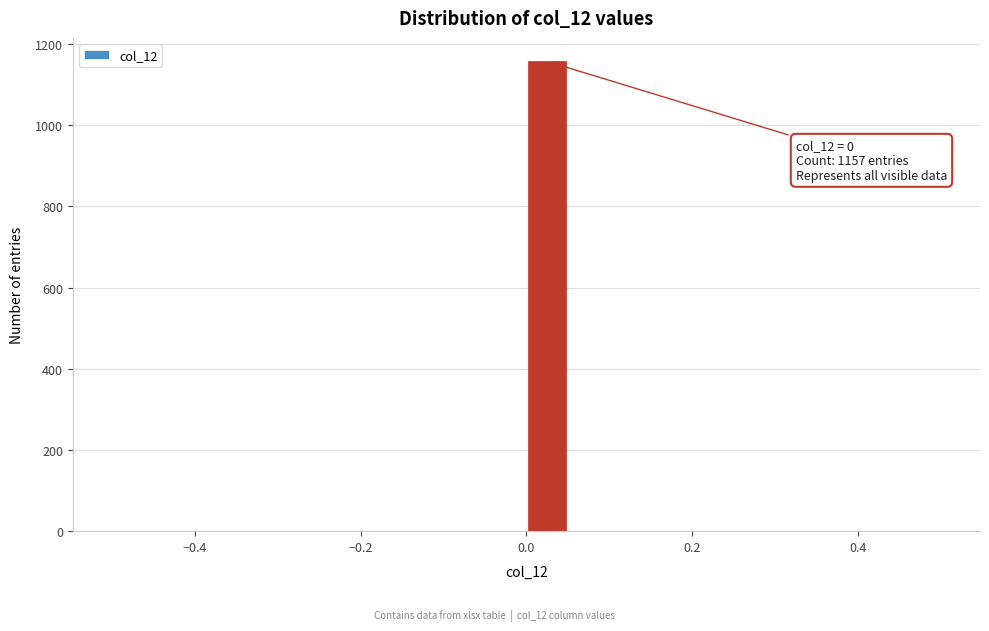

Read against the x-axis, roughly where is the centre of the tallest bar?

0.02